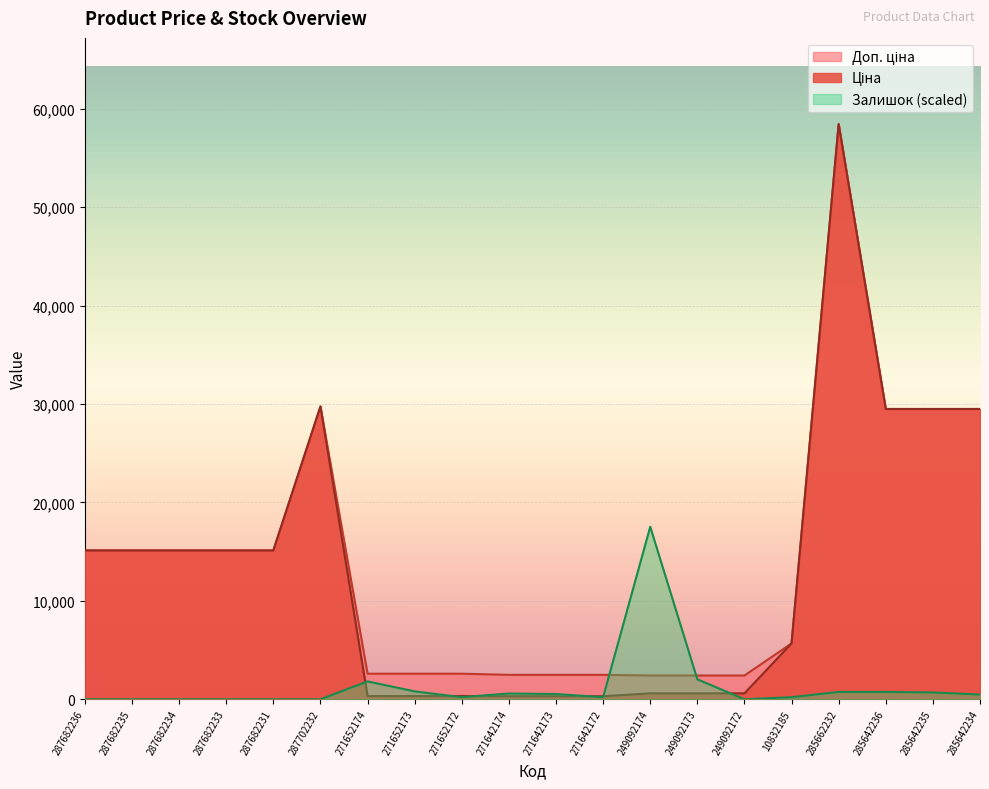

What is the total value across all series at 271652174?

4740.0